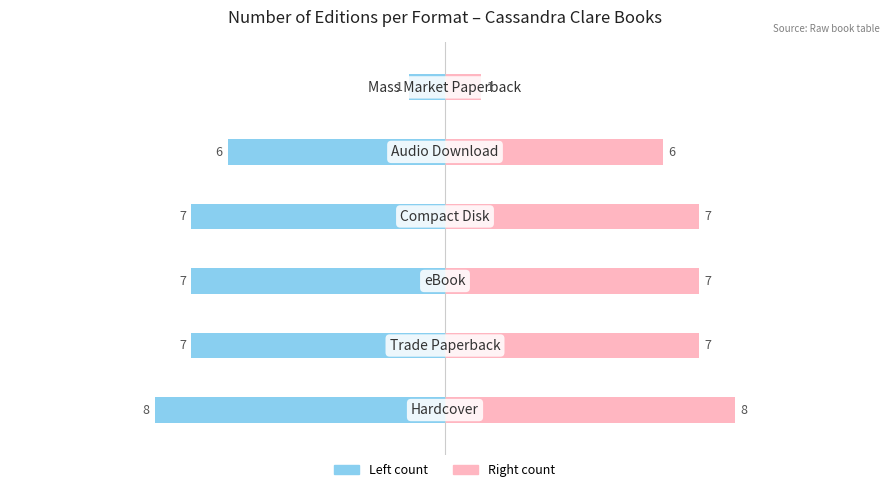

How many values in the Hardcover / eBook / CD series are below -7?

1